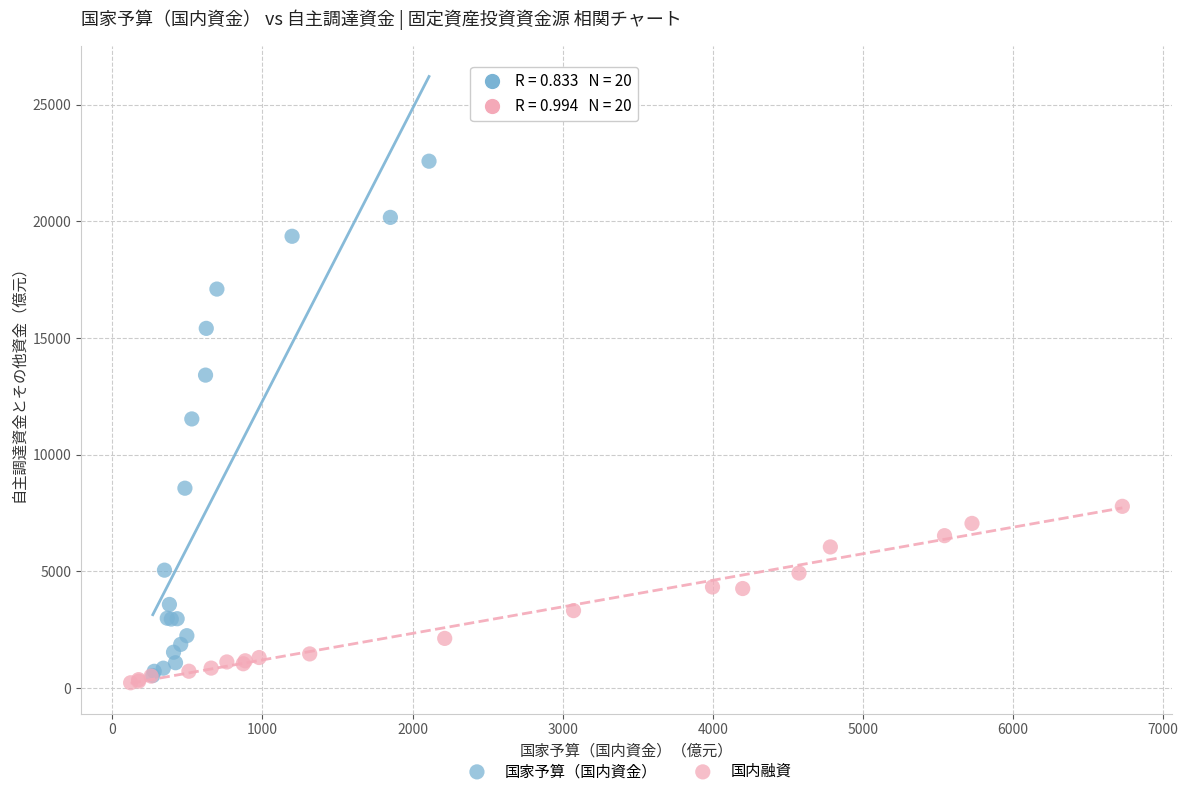

Which series has the largest Y range (max minus min)?

国家予算（国内資金）